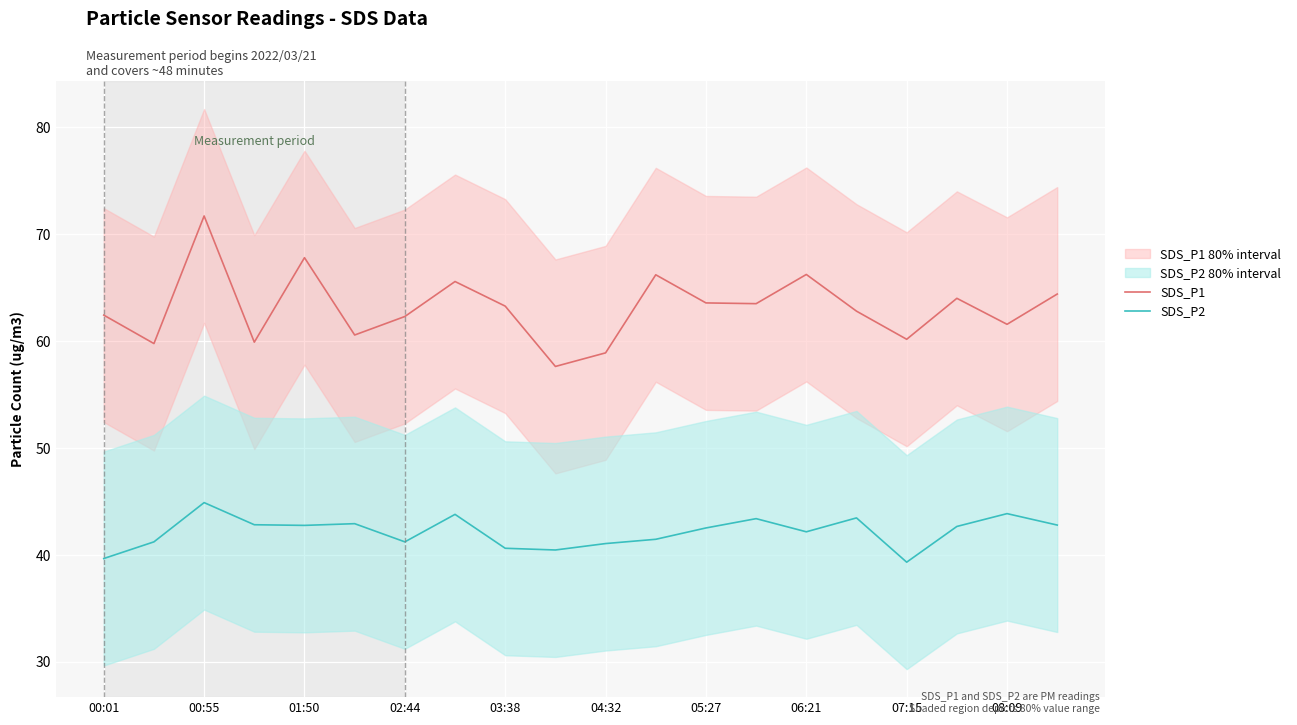

The SDS_P2 series shows 43.9 at 08:09. True or false?

True